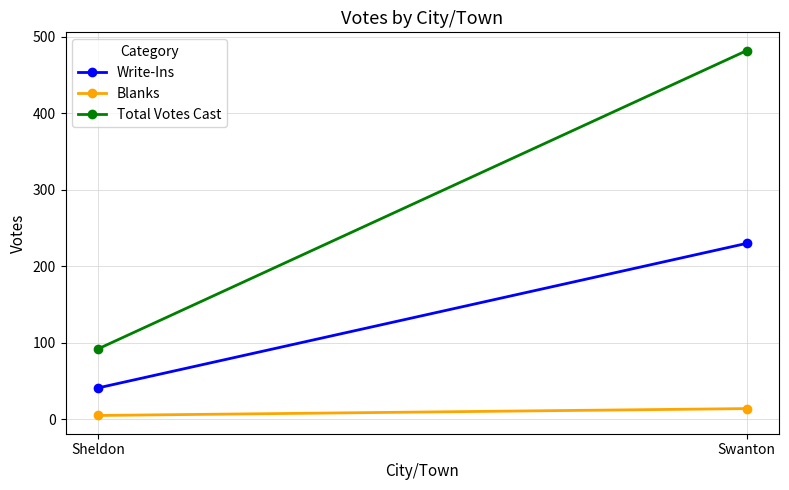

The Total Votes Cast series shows 39 at Sheldon. True or false?

False